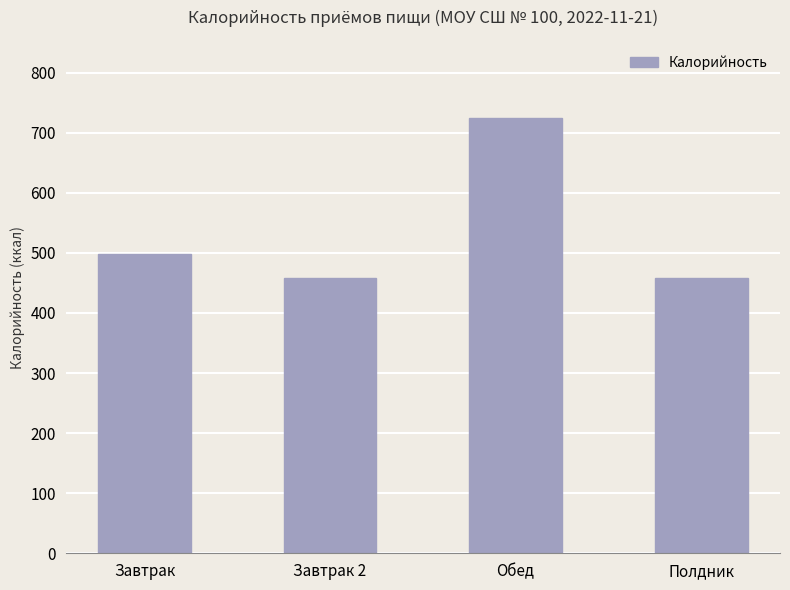

What is the label of the 1st bar from the left?

Завтрак